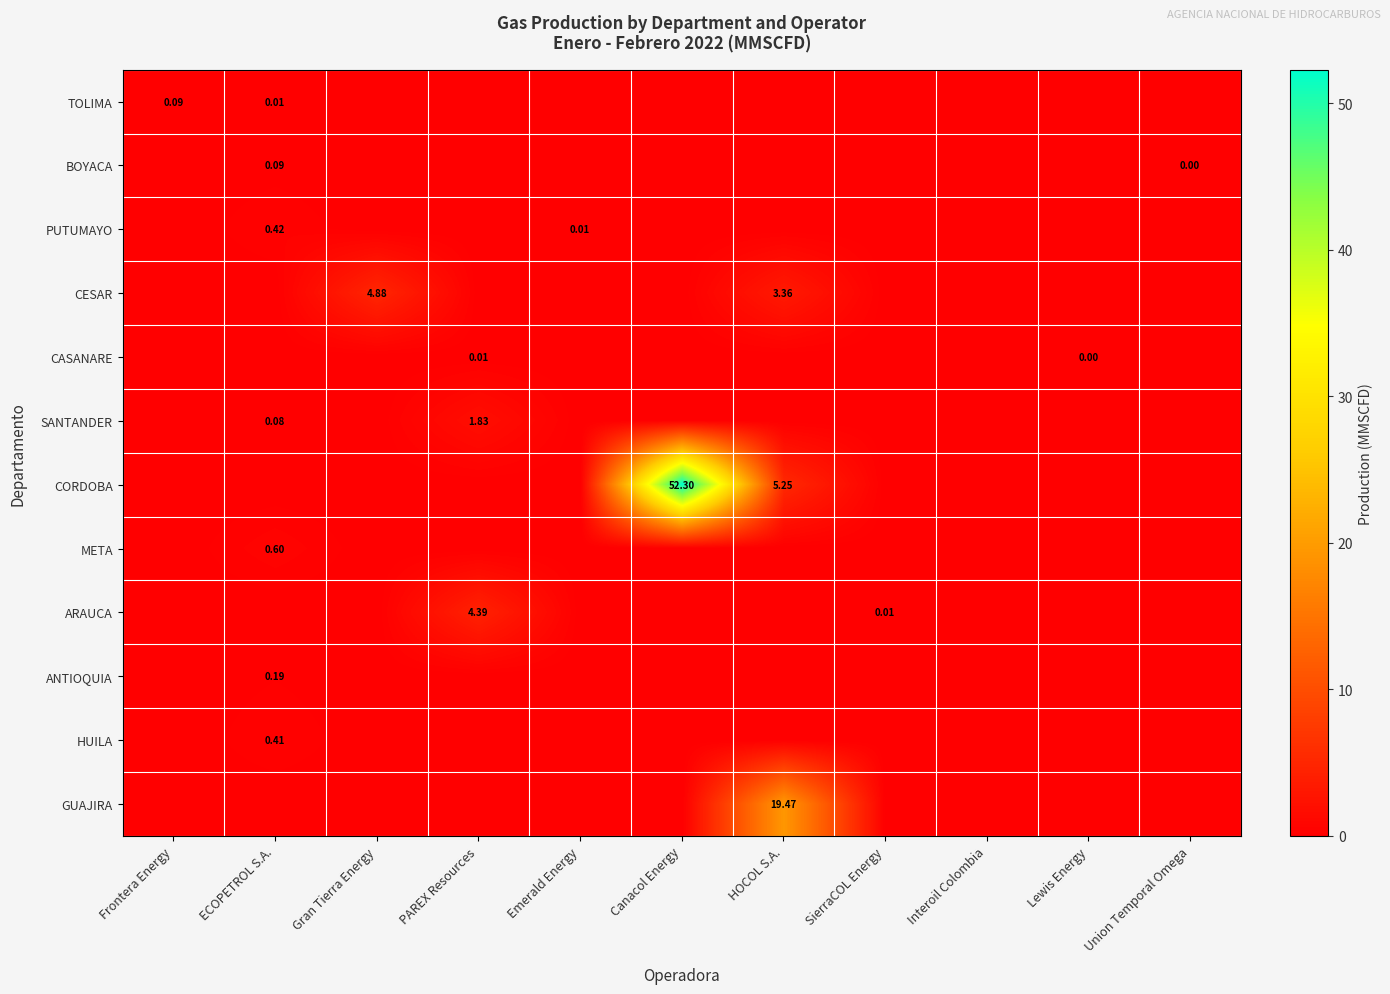

True or false: PUTUMAYO has a value of 0.0 at Canacol Energy.

True